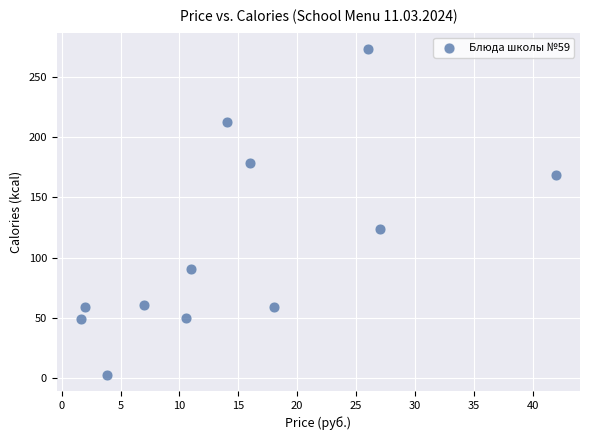

What Y value in the scatter plot is closest to 138?

123.5